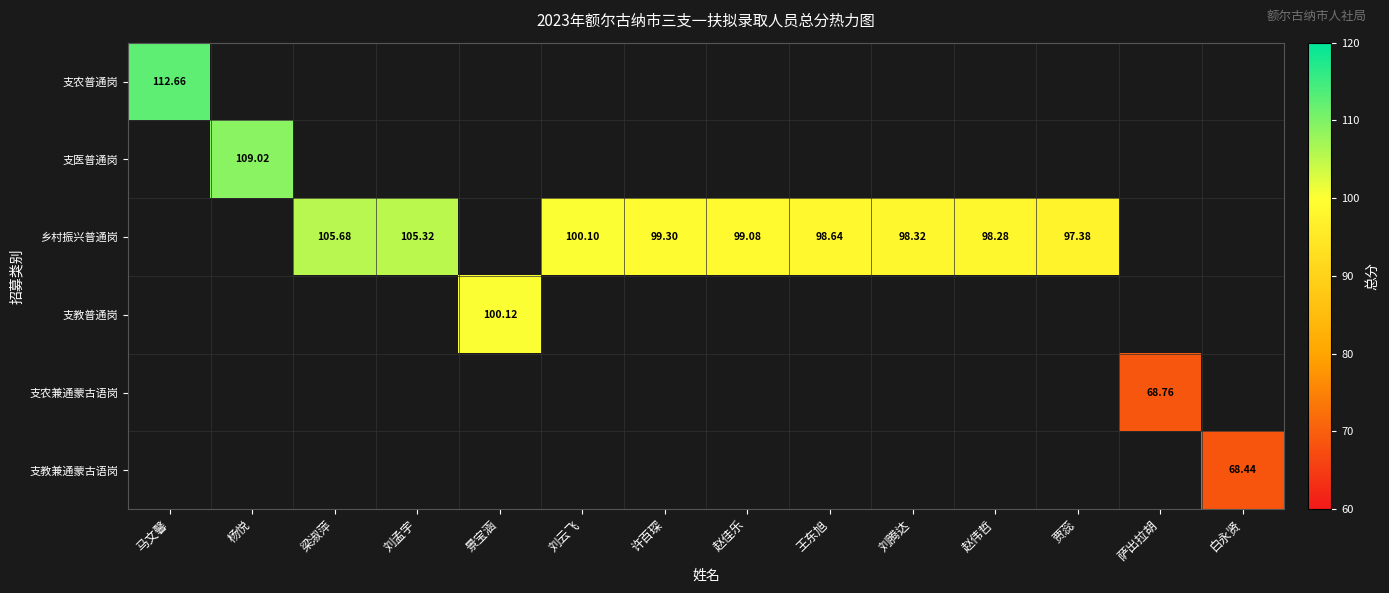

At which category does the chart reach its minimum across all series?

白永贤